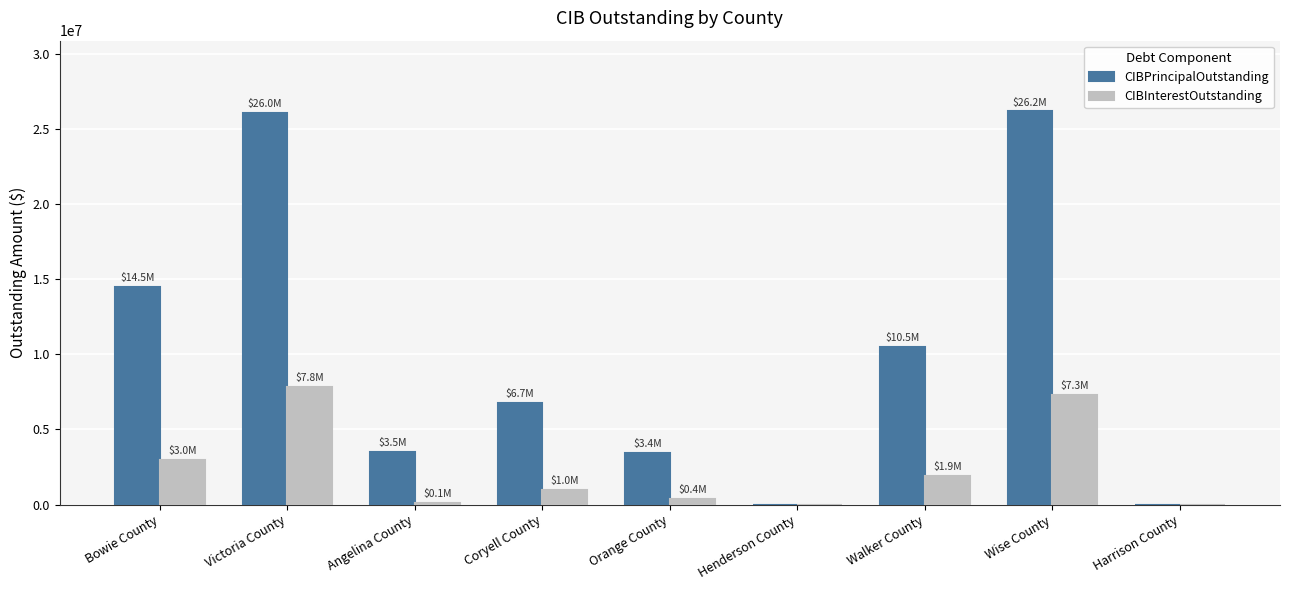

Where does the CIBInterestOutstanding series first go above 999544?

Bowie County